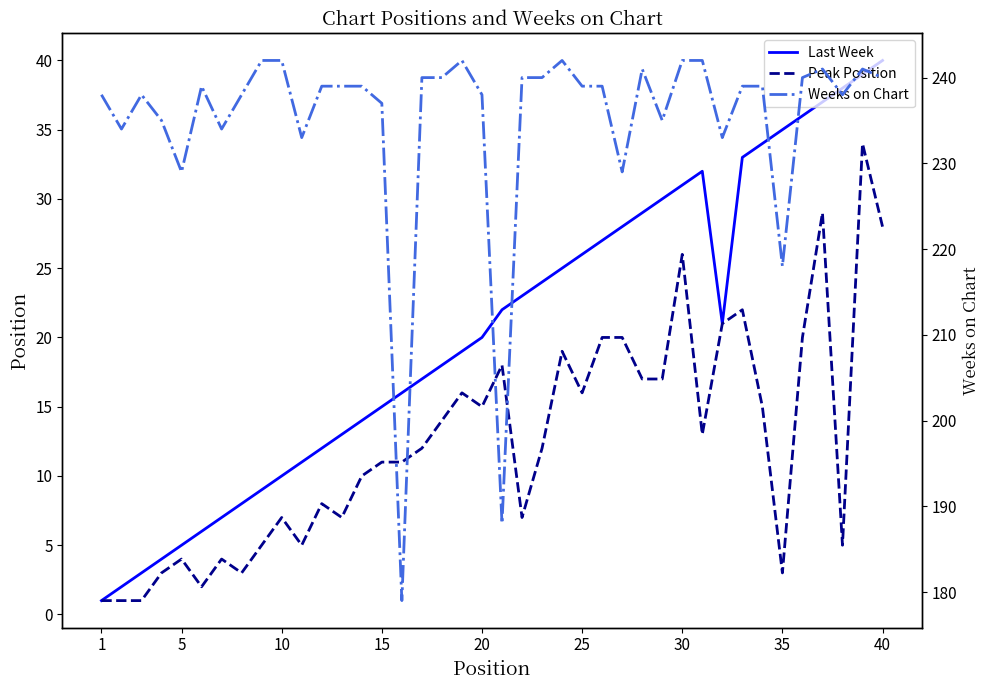

What is the difference between the second highest and minimum values in the Weeks on Chart series?

63